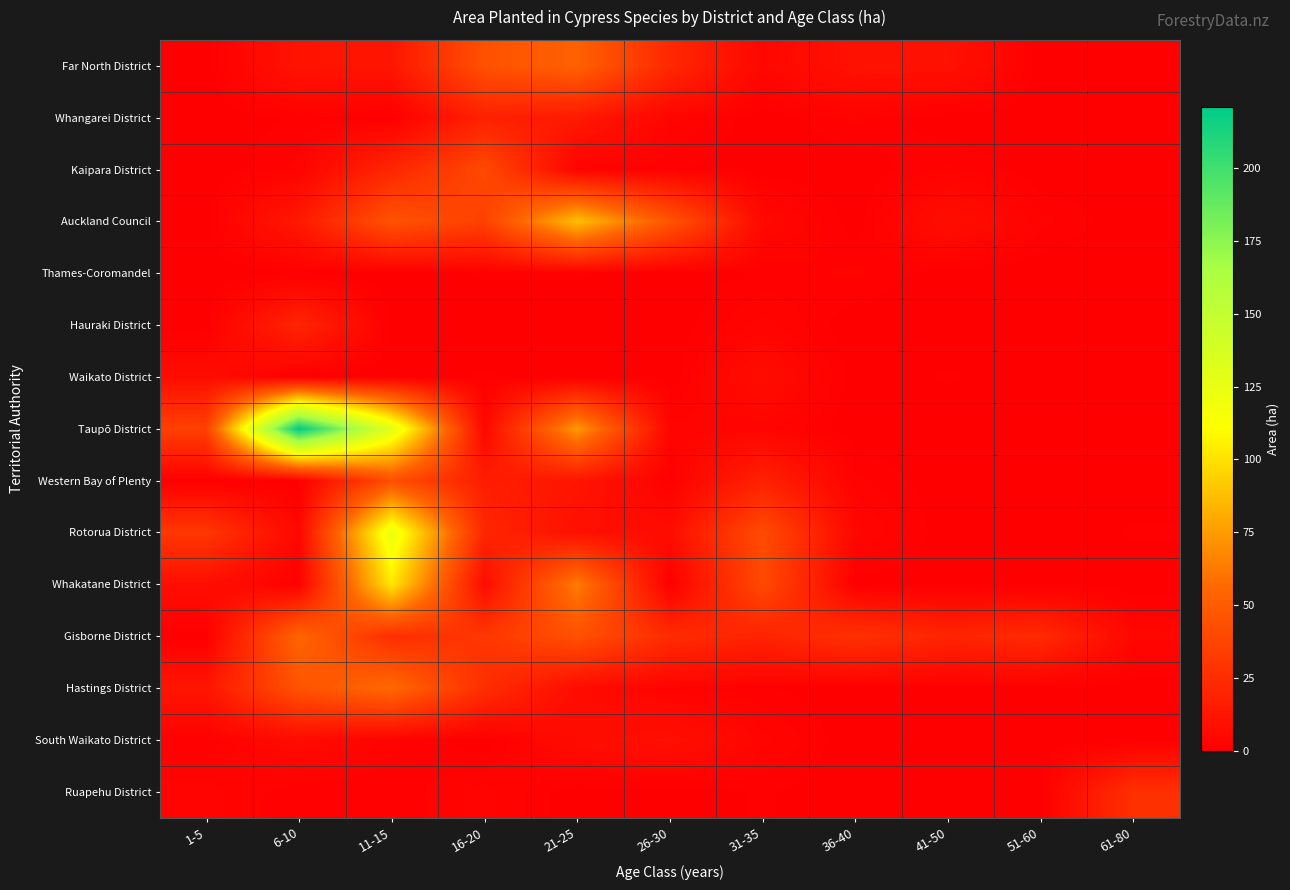

What is the maximum value shown in the chart?

221.0